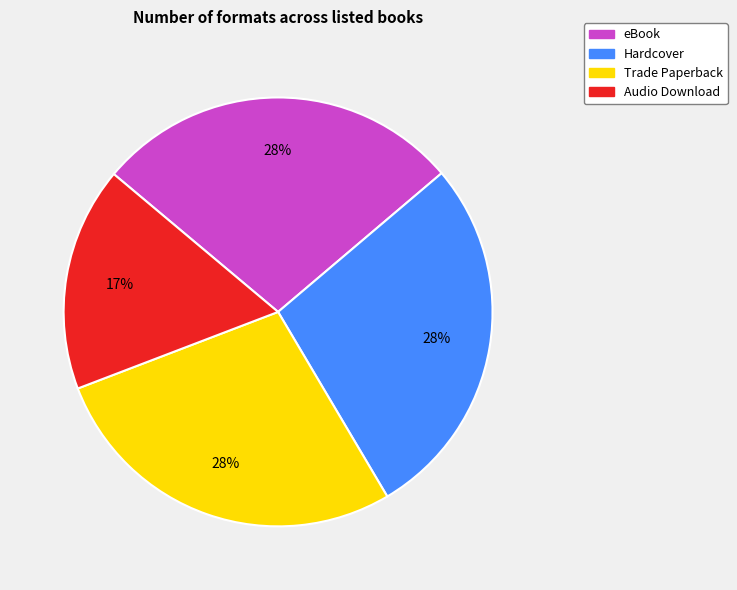

To the nearest percent, what is the combined percentage of Audio Download and Hardcover?

45%